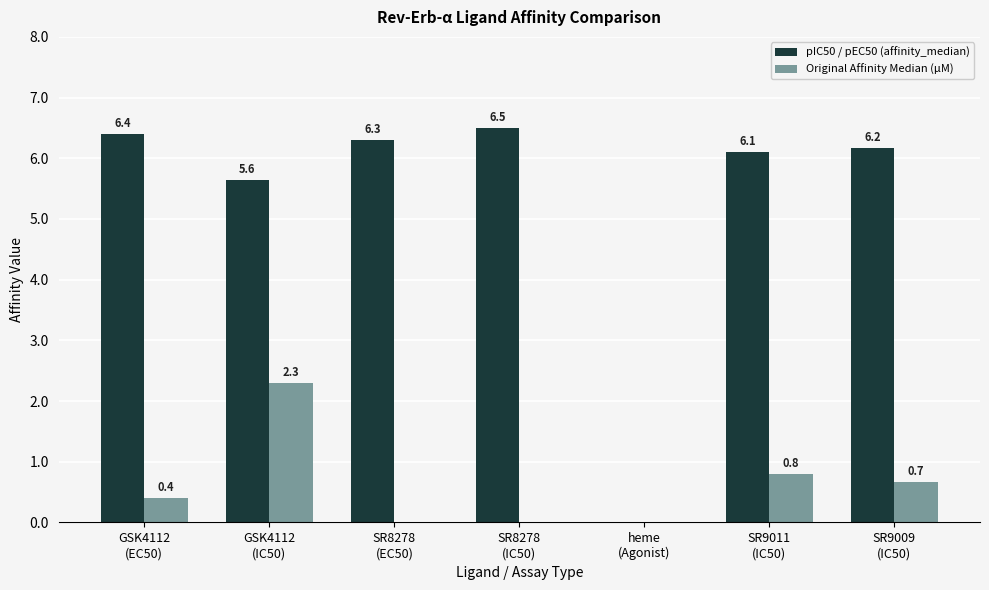

Which series has the largest total across all categories?

pIC50 / pEC50 (affinity_median)